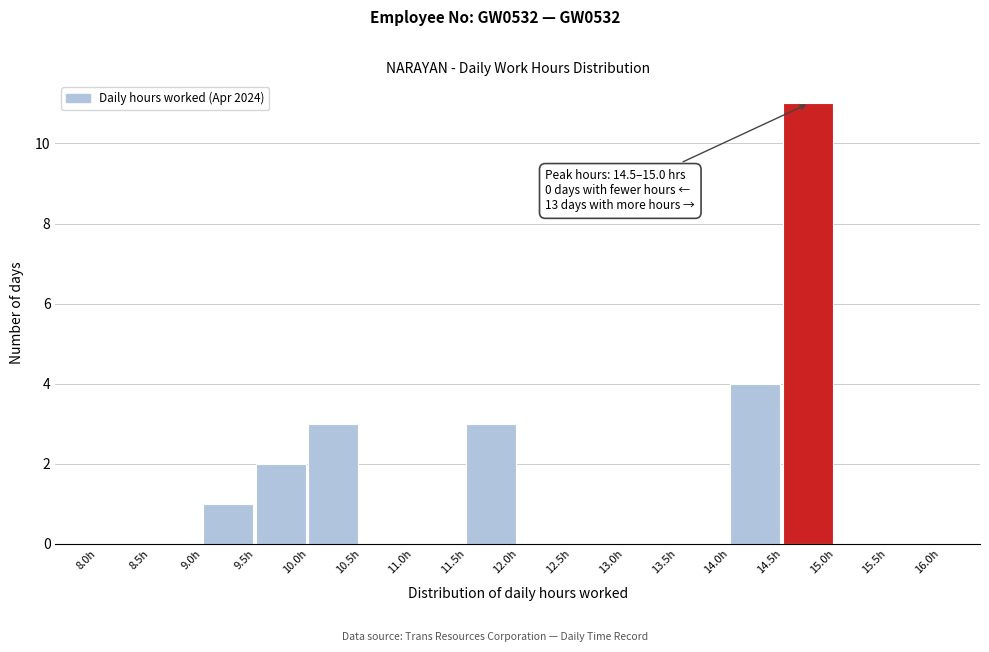

Which range on the x-axis has the tallest bar?

14.5 to 15.0